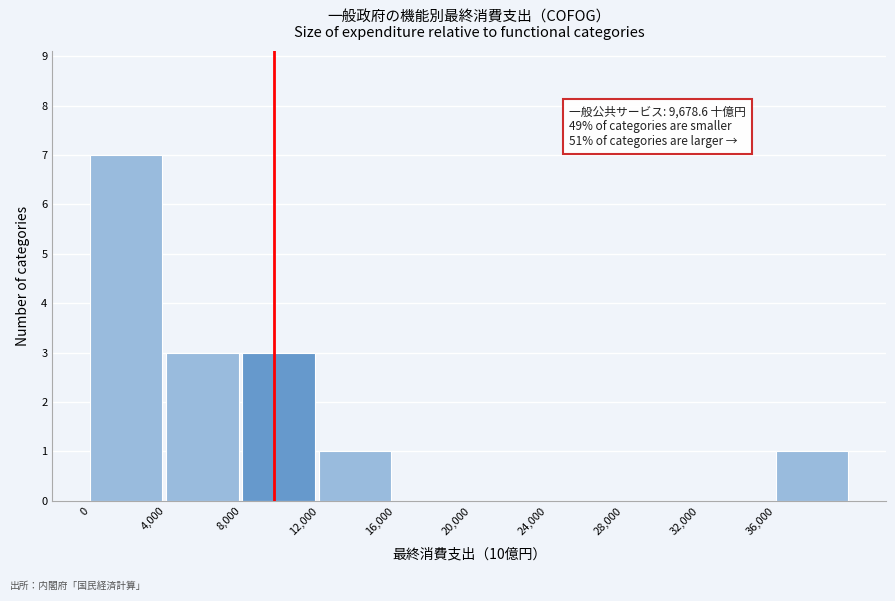

Over which range of the x-axis is the bar tallest?

0 to 4000